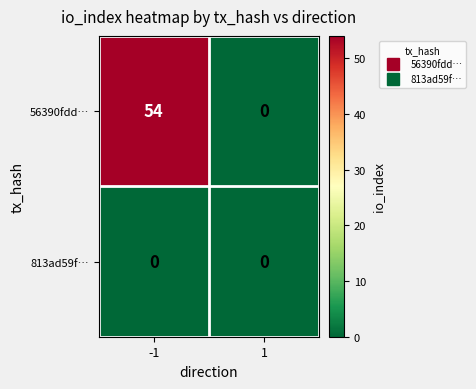

What is the greatest value displayed?

54